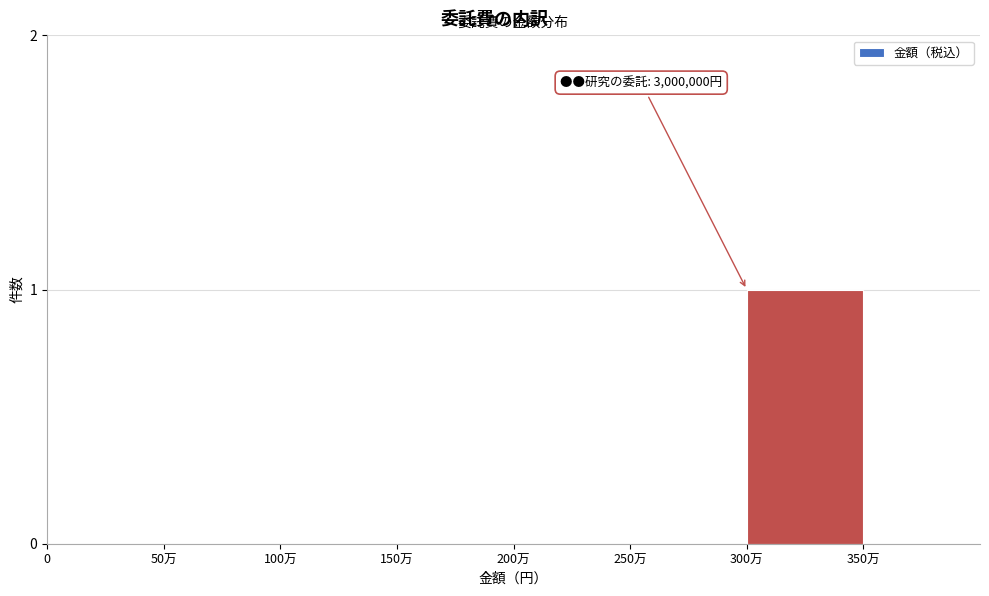

Reading right to left, extract all data points from this chart.

350万=0	300万=1	250万=0	200万=0	150万=0	100万=0	50万=0	0=0